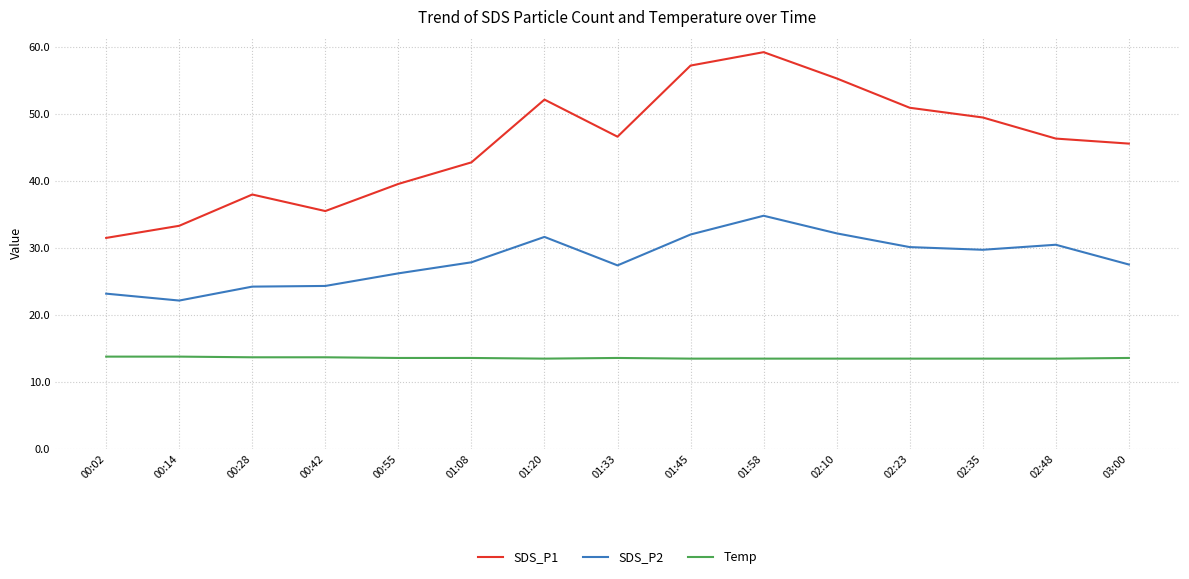

At which label does SDS_P1 reach its peak?

01:58